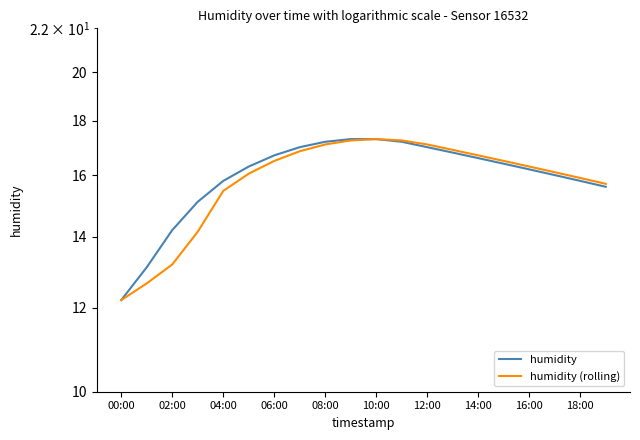

What is the difference between the maximum and minimum values in the humidity series?

5.1